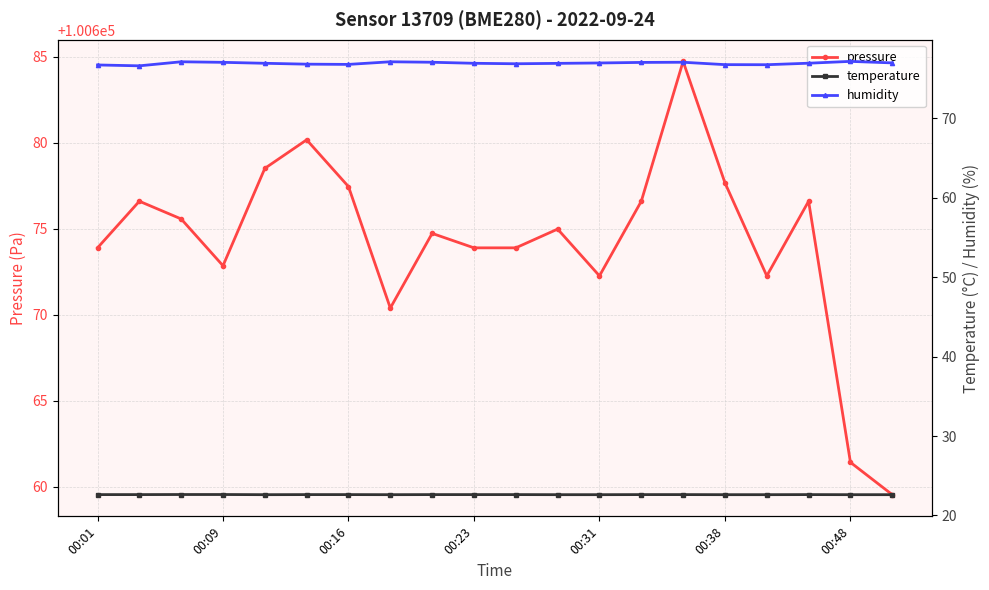

What is the value of the pressure point at the 20th from the left?

100659.5